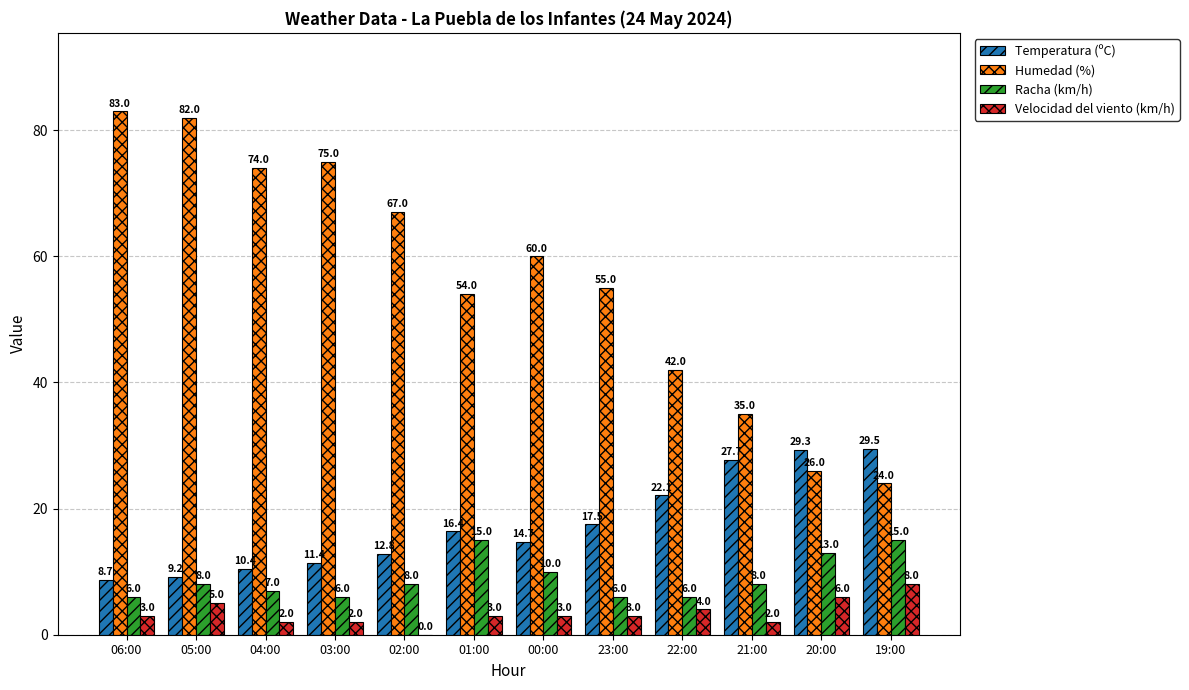

How many distinct data groups are displayed?

4